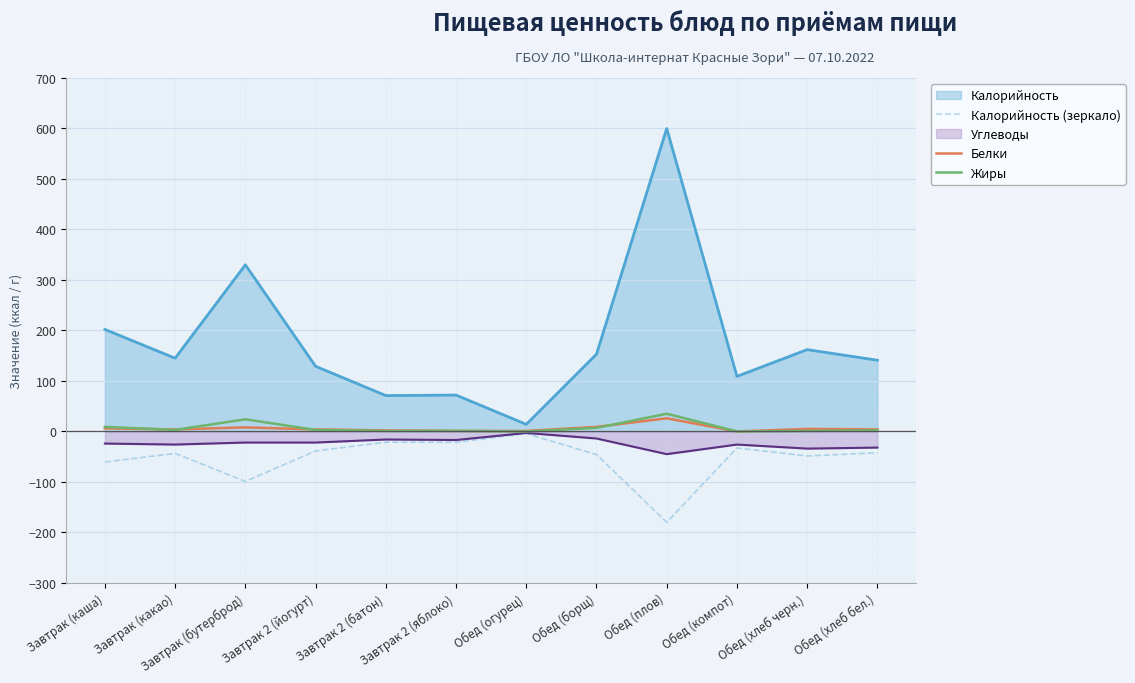

Where do Жиры and Белки first cross each other?

Завтрак (каша) and Завтрак (какао)